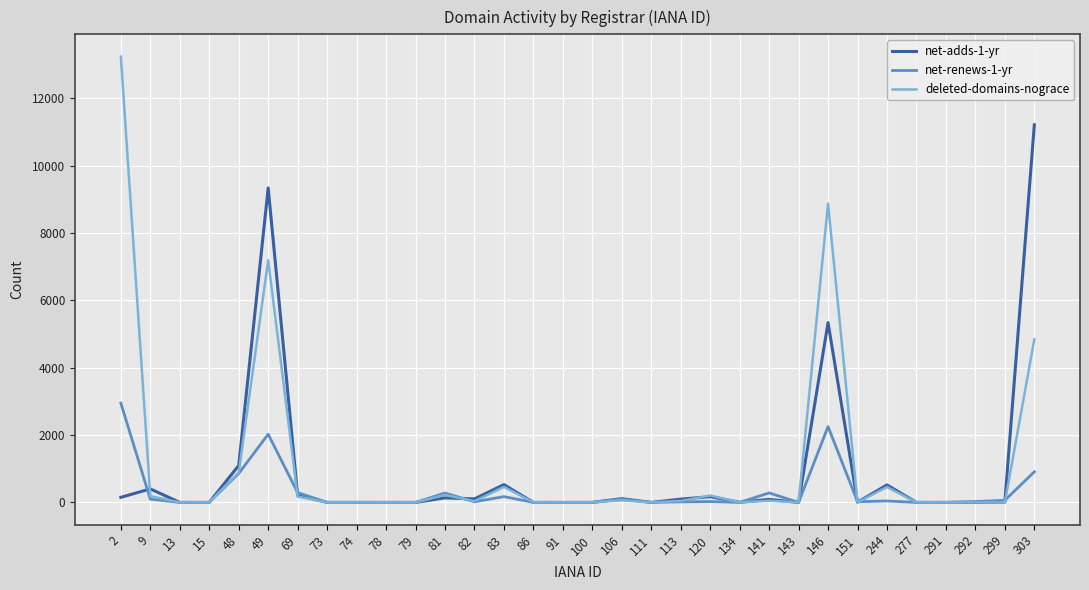

What is the maximum value shown in the chart?

13234